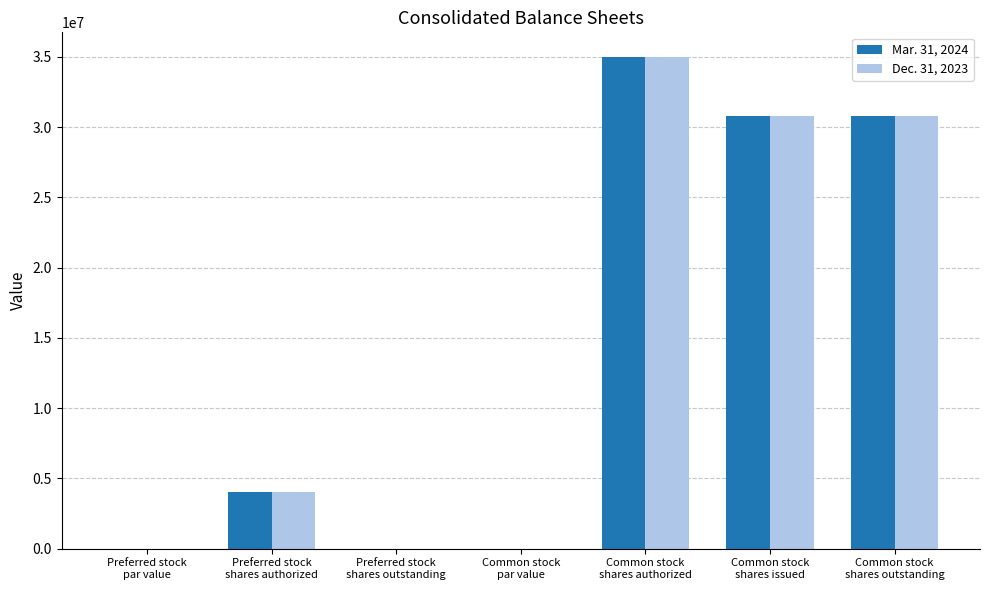

What is the greatest value displayed?

35000000.0